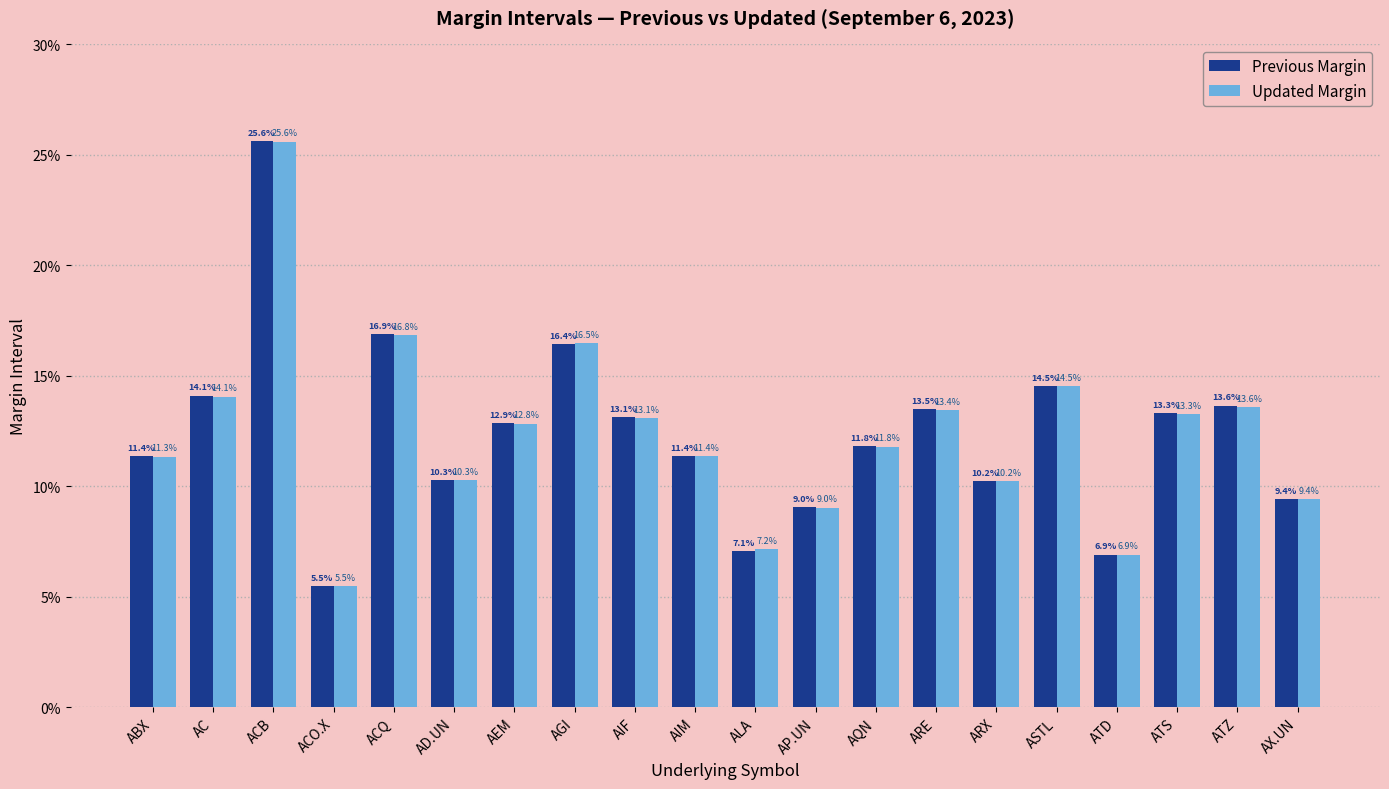

What is the label of the 13th bar from the right?

AGI